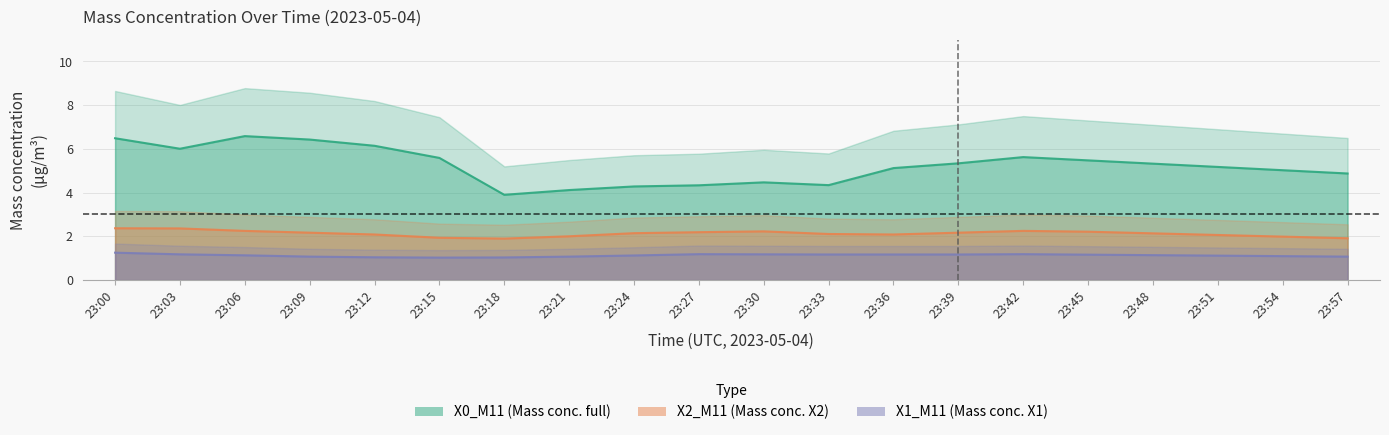

List the series in order of their overall mean, lowest first.

X1_M11, X2_M11, X0_M11